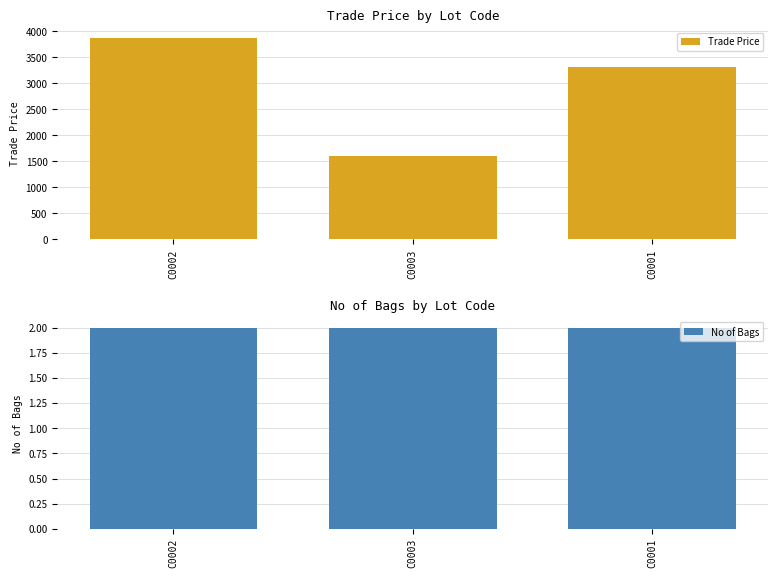

Rank the series at C0001 from highest to lowest value.

Trade Price, No of Bags